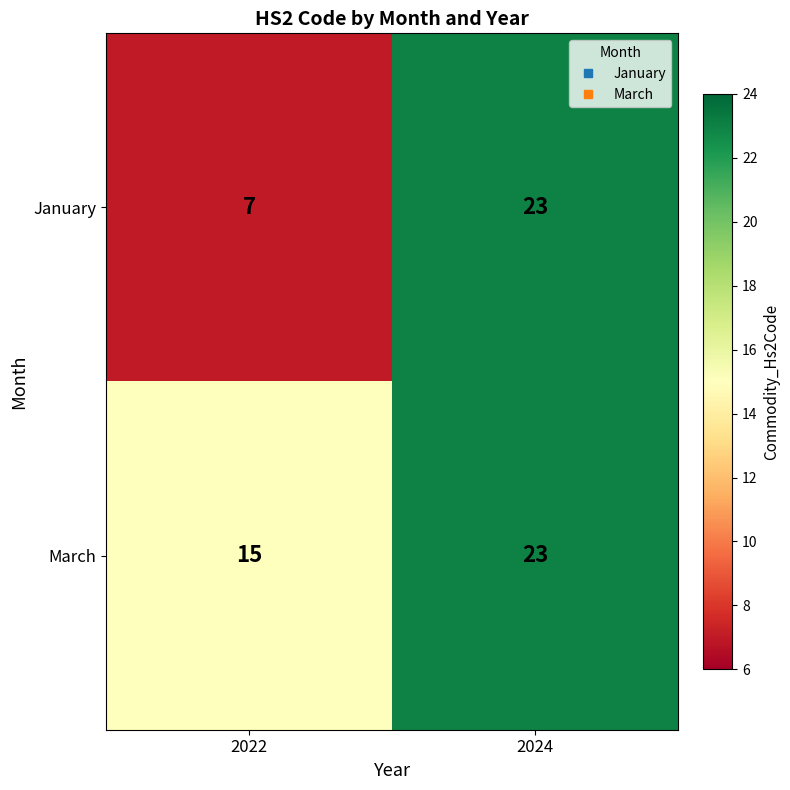

What is the total value across all series at 2022?

22